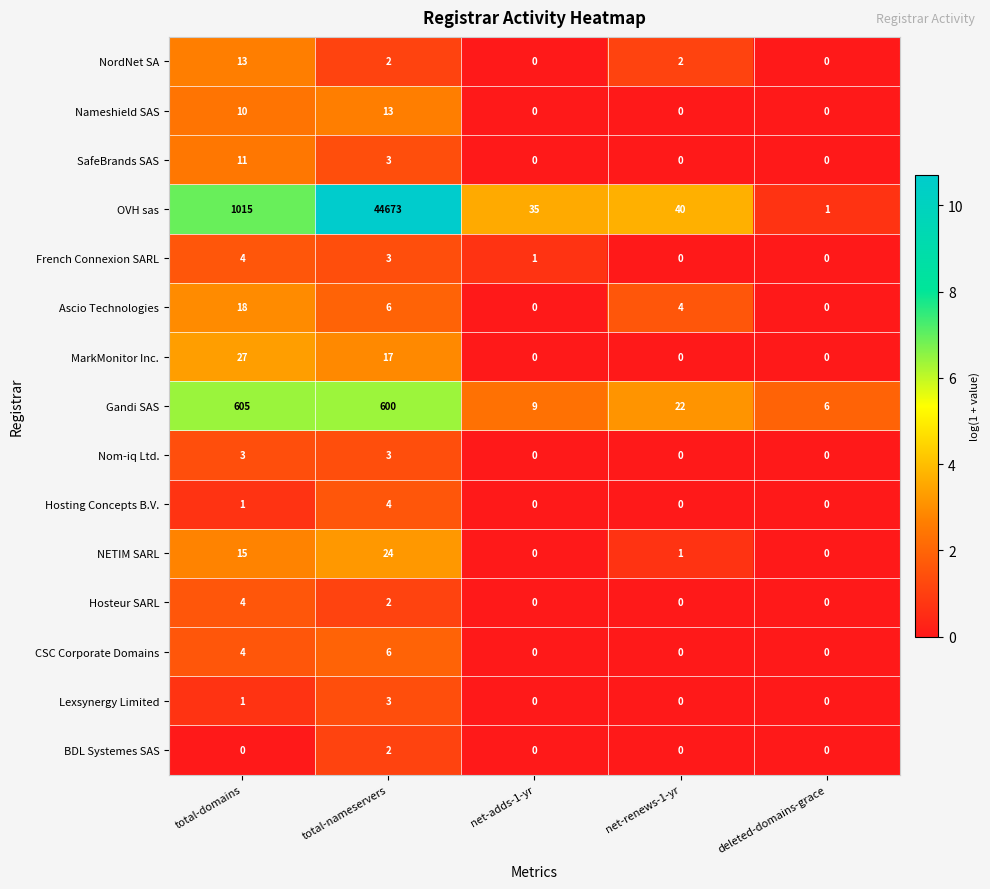

Is it true that Nameshield SAS equals 0 at net-renews-1-yr?

True